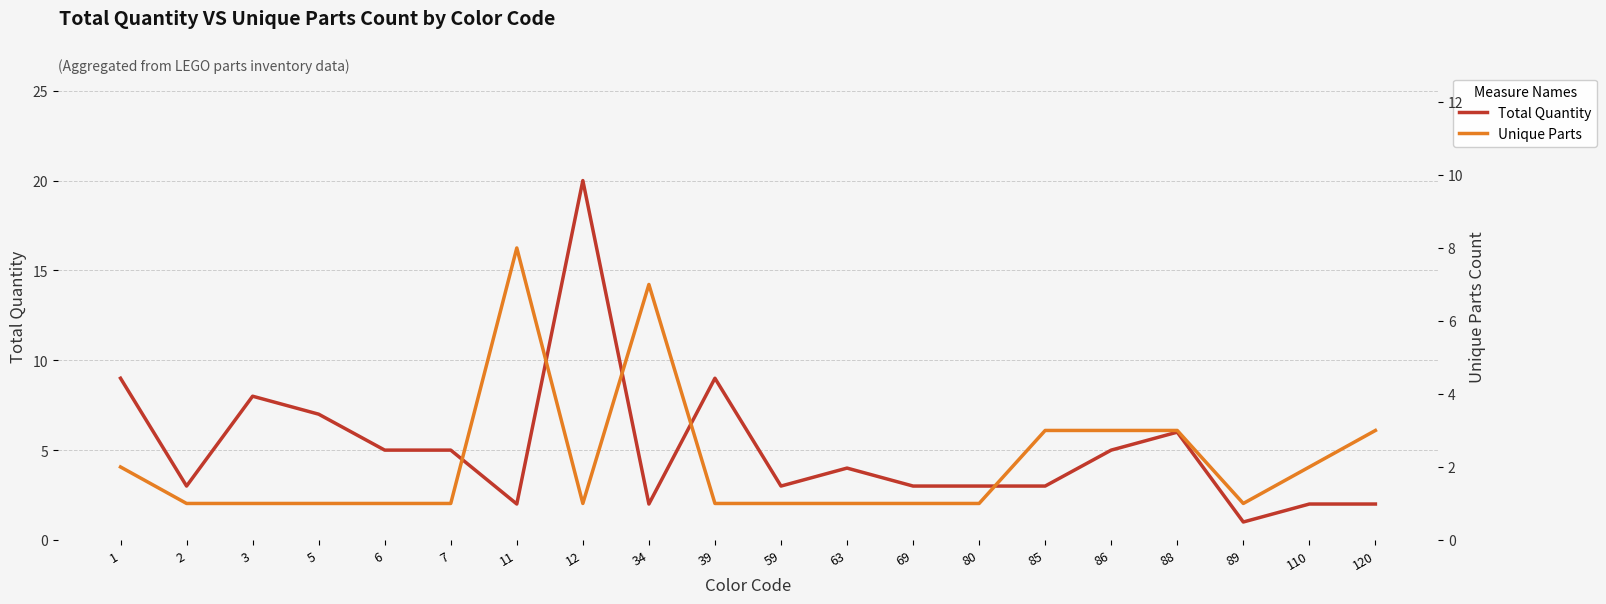

Which series has the widest spread of values?

Total Quantity